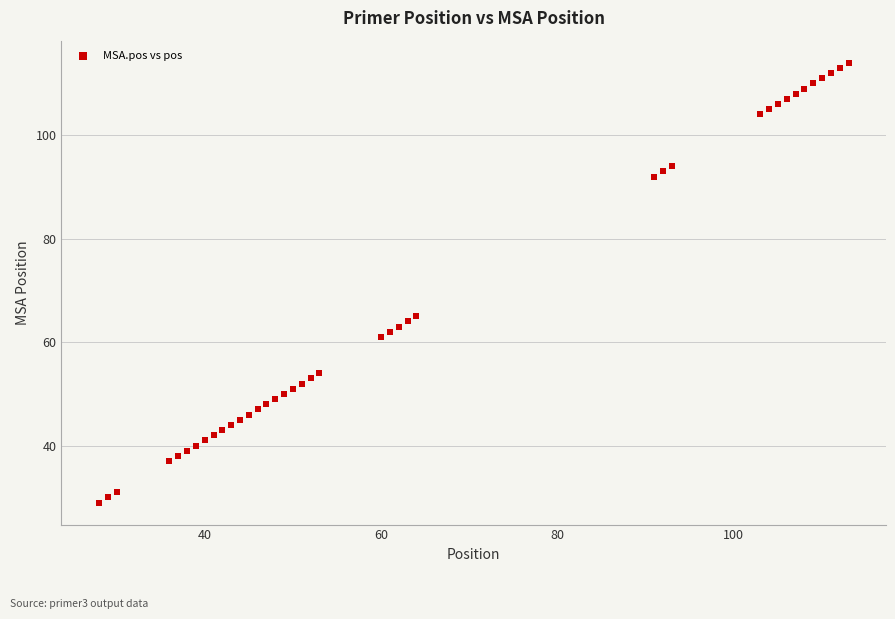

What is the range of Y values (max minus min)?

85